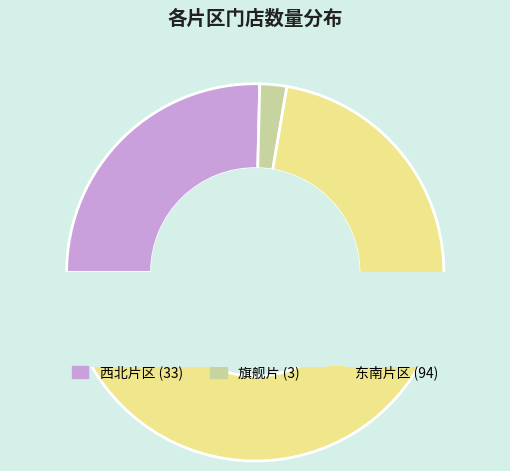

What is the smallest slice in the pie chart?

旗舰片